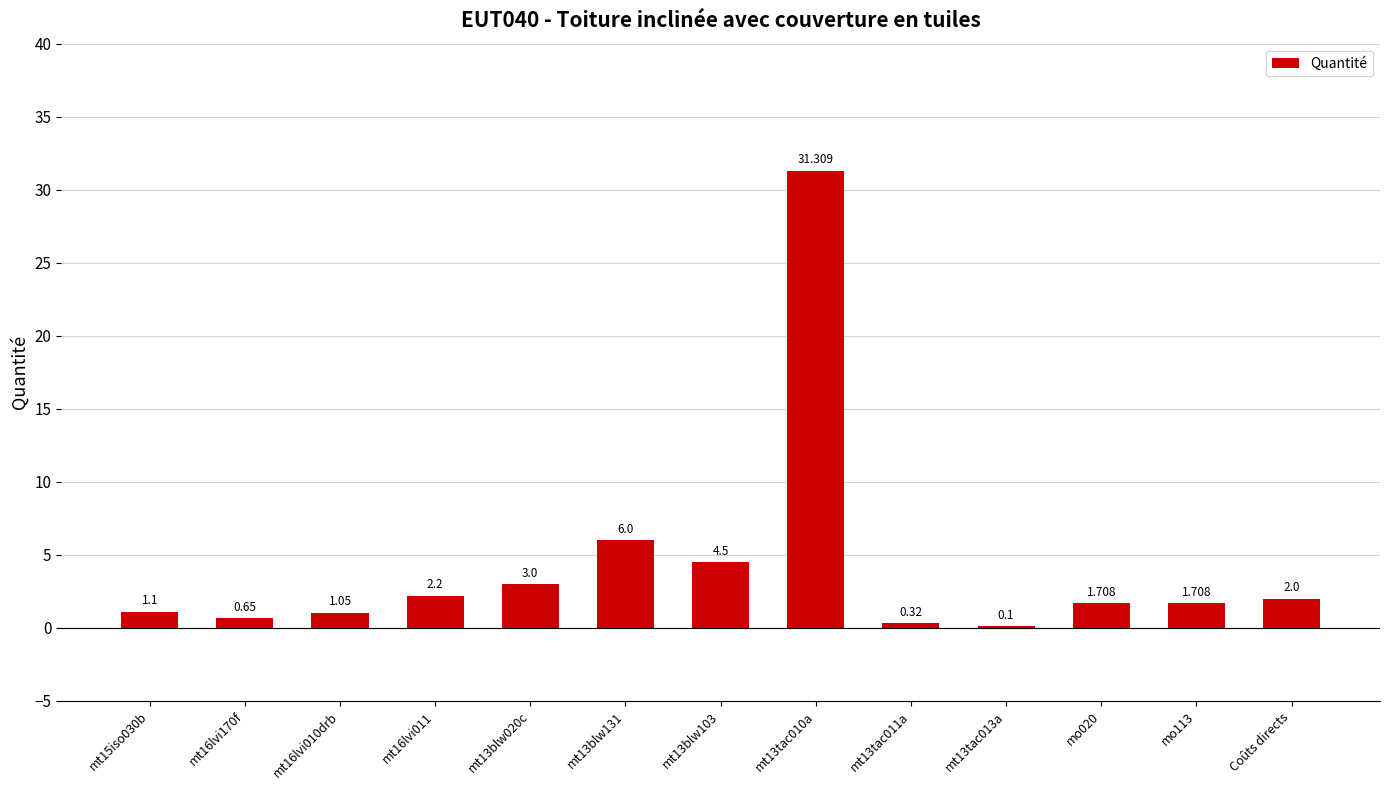

Rank the categories by value from lowest to highest.

mt13tac013a, mt13tac011a, mt16lvi170f, mt16lvi010drb, mt15iso030b, mo020, mo113, Coûts directs, mt16lvi011, mt13blw020c, mt13blw103, mt13blw131, mt13tac010a